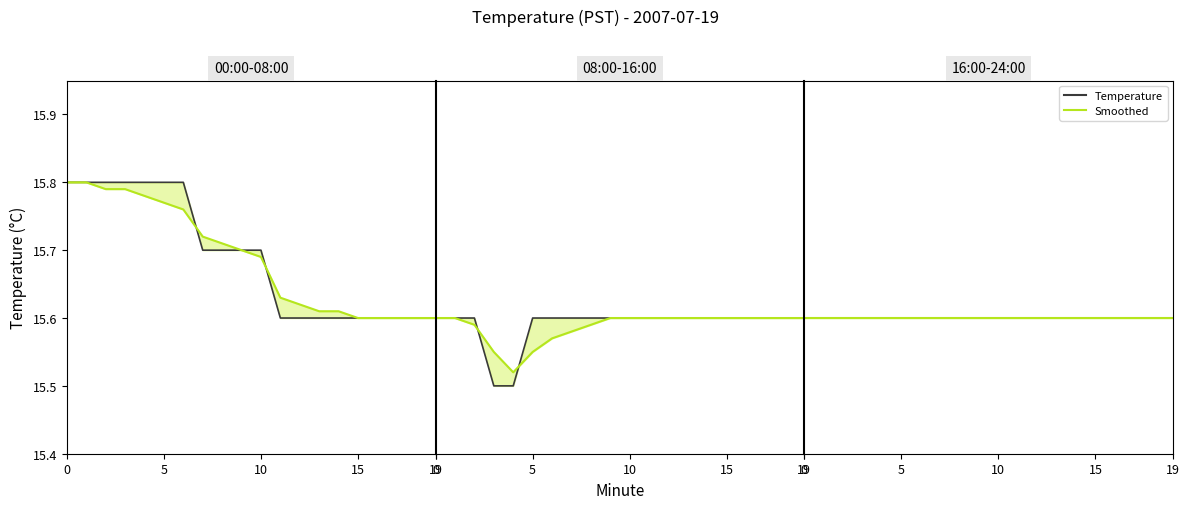

List the series in order of their peak value, lowest first.

Temperature, Smoothed